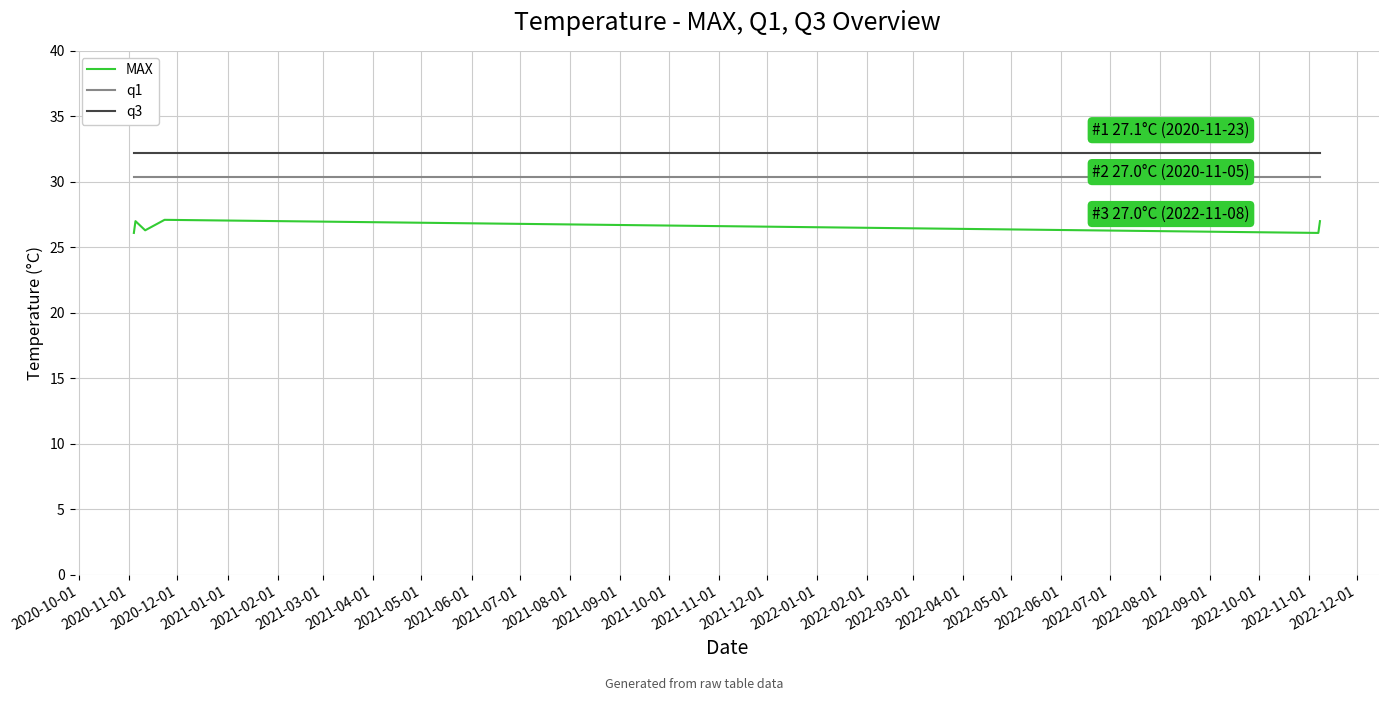

True or false: q1 and q3 intersect in this chart.

False